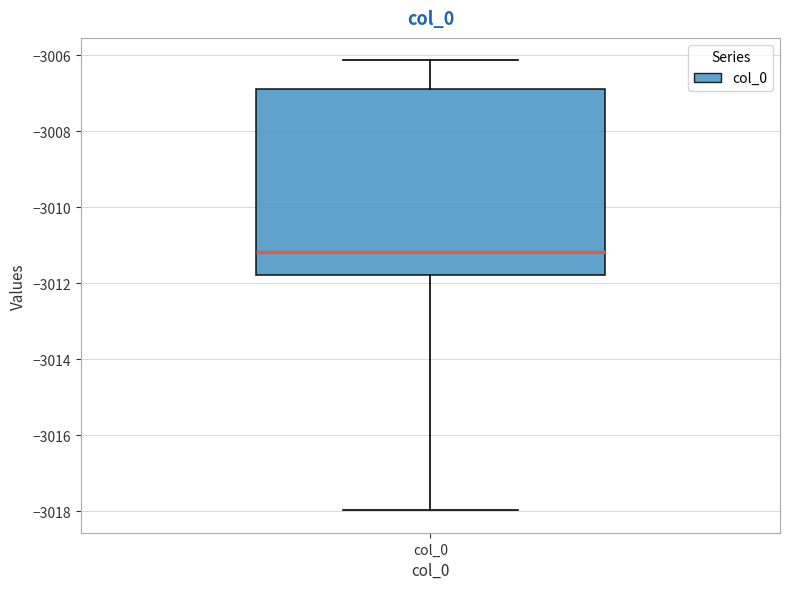

Read this box plot against the y-axis: the position of the median line, the range covered by the box, and the ends of both whiskers. The values are not printed on the chart, so give them approximately, as read against the axis.

median -3011.2, box -3011.8 to -3006.8, whiskers -3018.0 to -3006.2